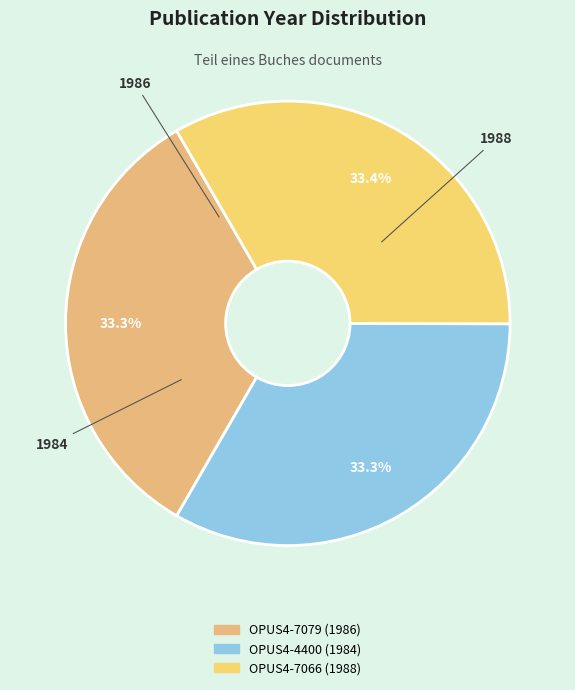

Is there a majority slice in this chart?

No